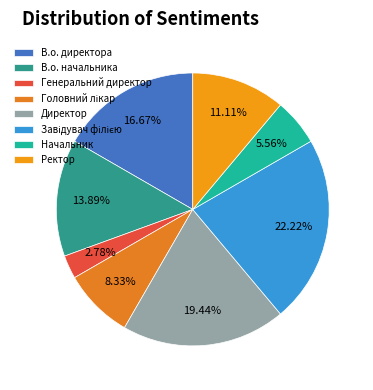

Which category has the biggest portion of the pie?

Завідувач філією